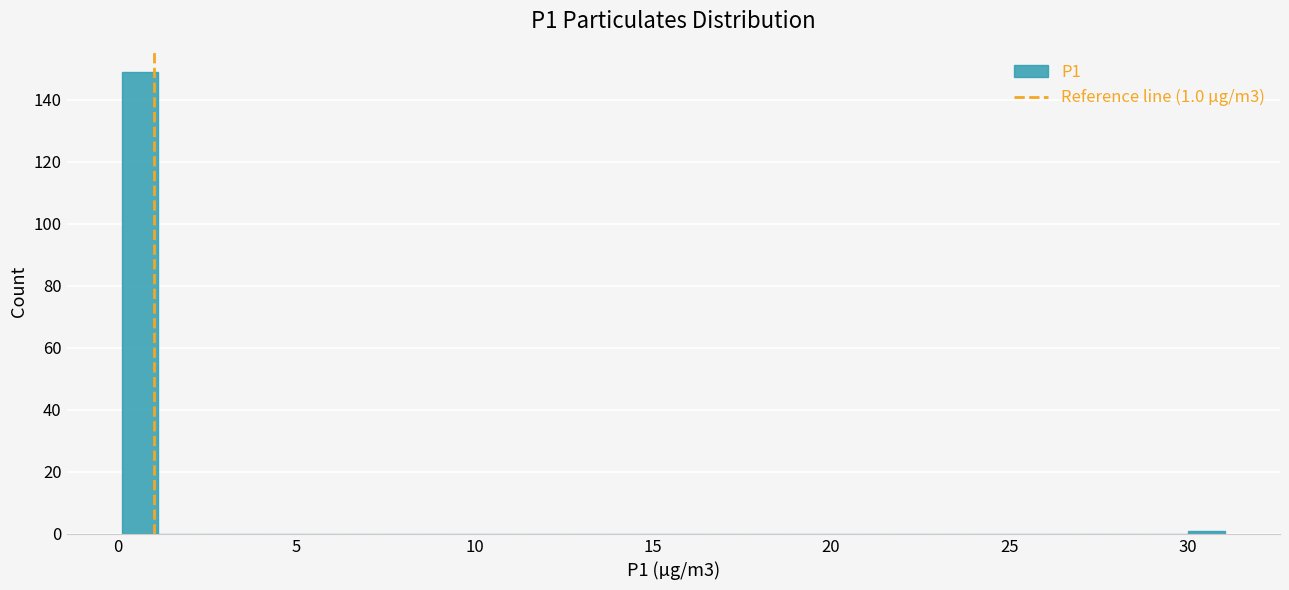

Read against the x-axis, roughly where is the centre of the tallest bar?

0.5